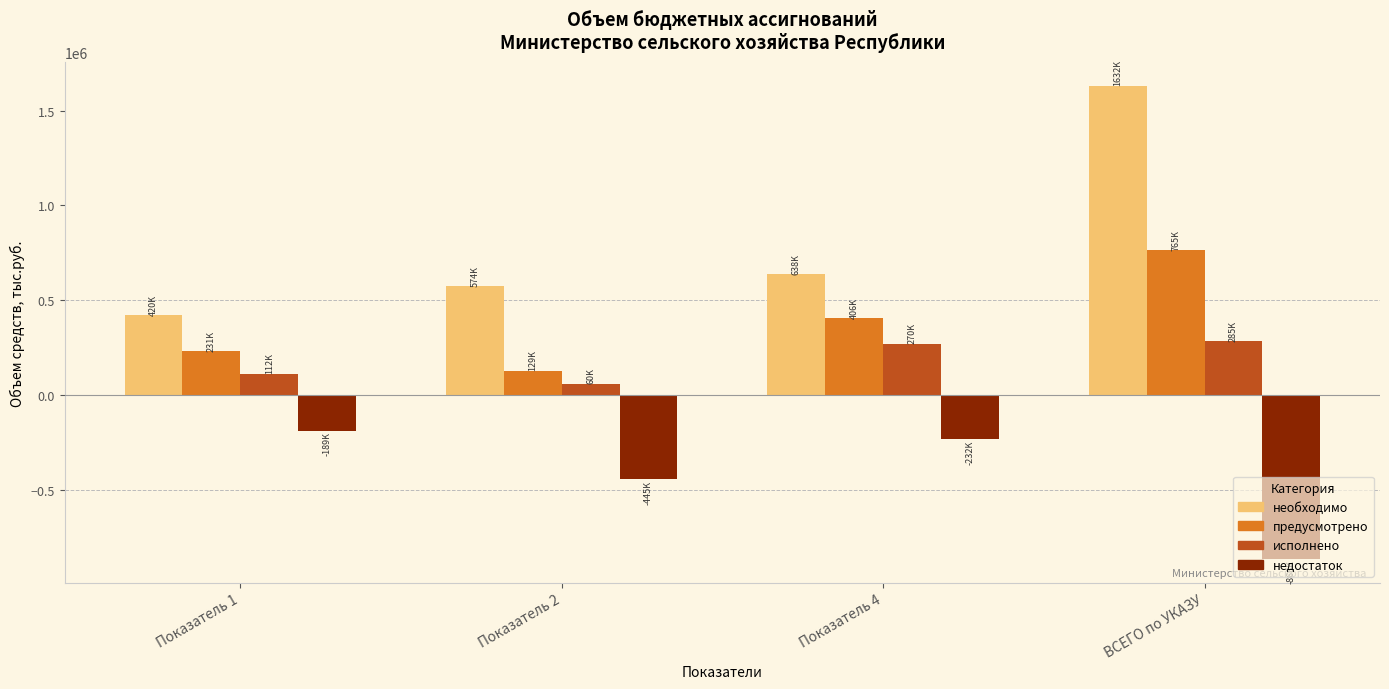

What is the spread (max minus min) of values at Показатель 1?

609447.9